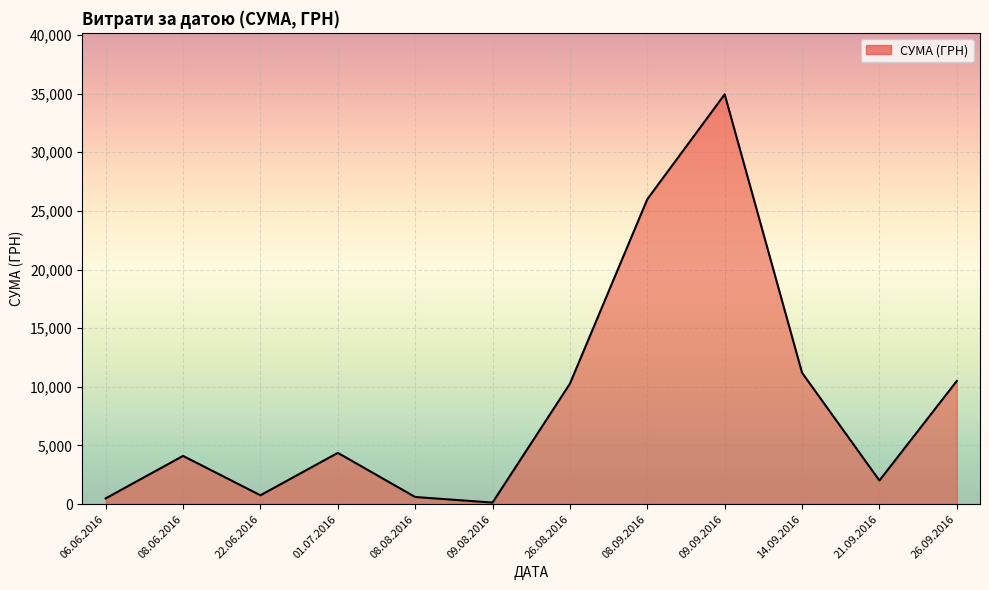

At which category does the chart reach its peak across all series?

09.09.2016